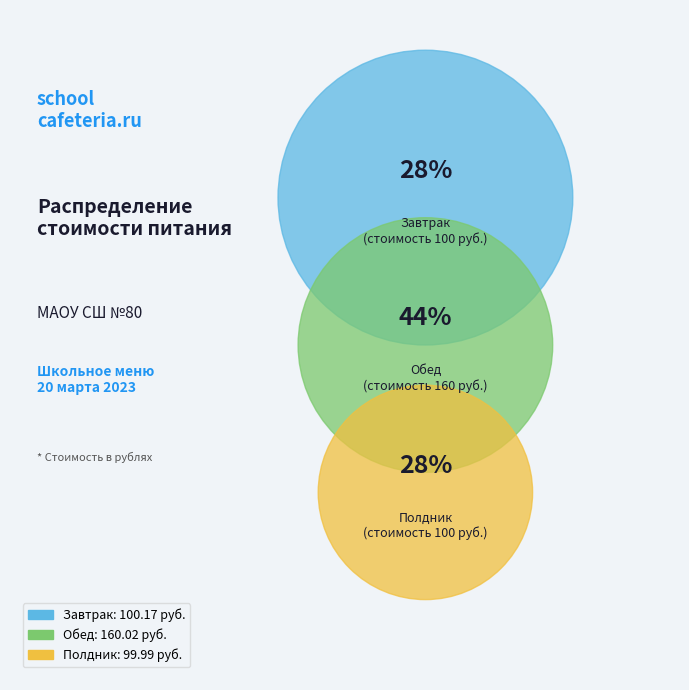

Is there any slice that represents more than half of the pie?

No